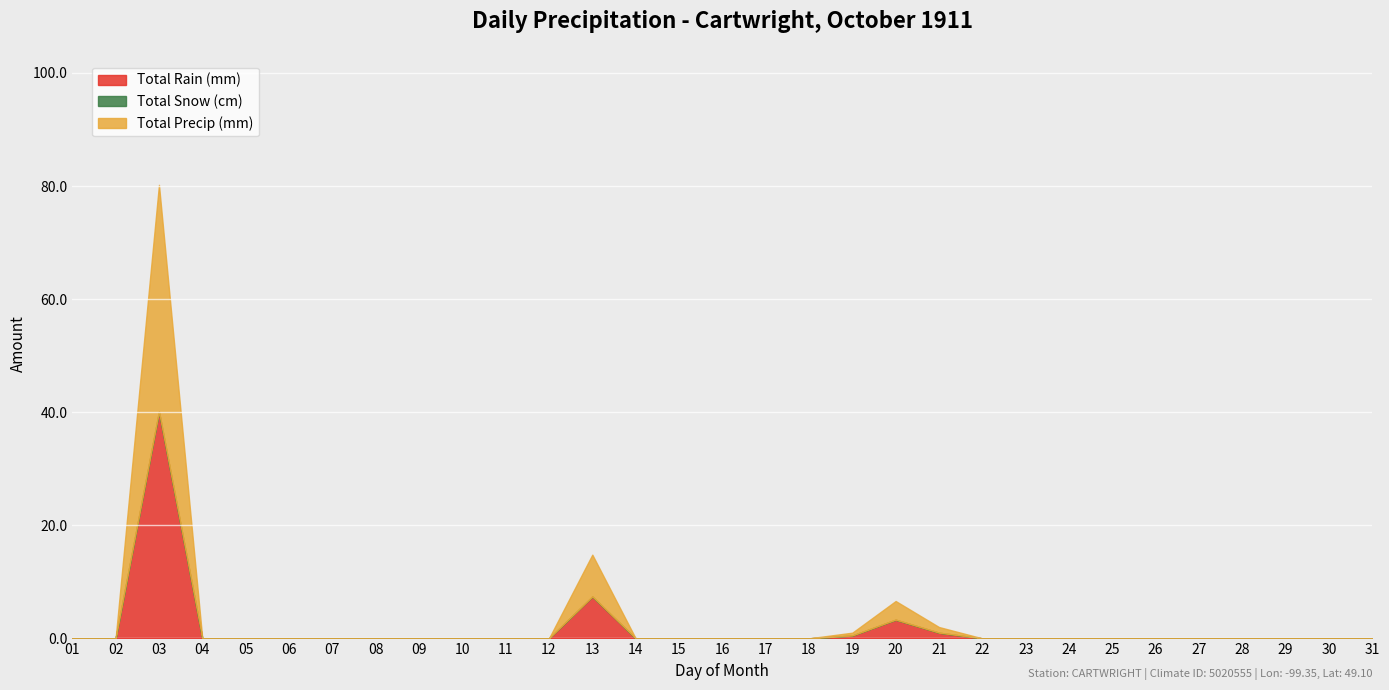

What are all the series names shown in the legend?

Total Rain (mm), Total Snow (cm), Total Precip (mm)